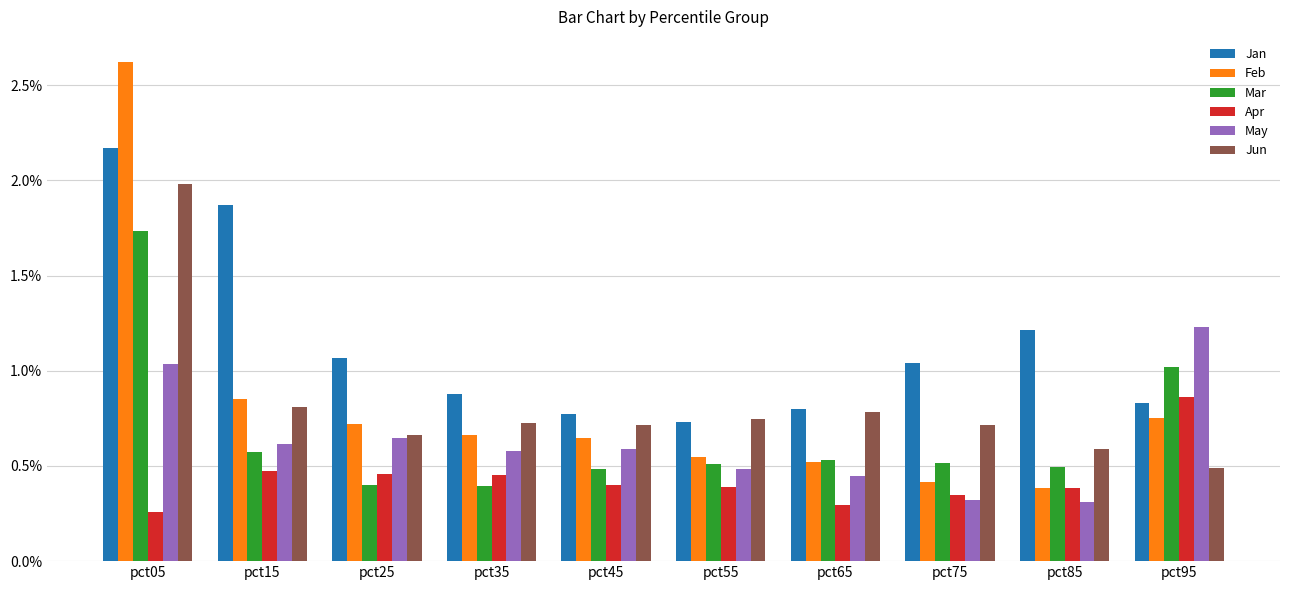

What is the total value across all series at pct15?

5.2